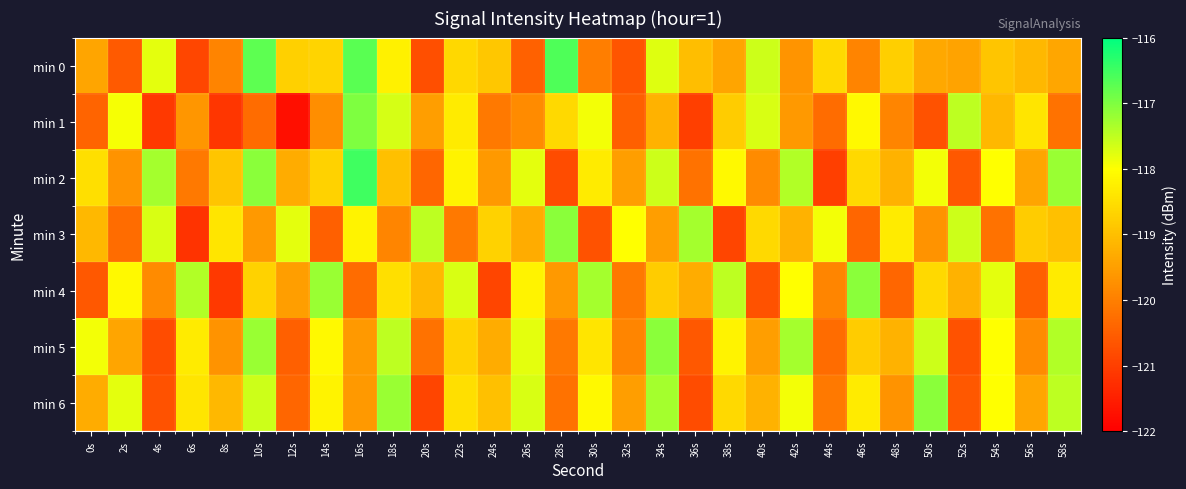

At how many categories does at least one series exceed -119?

30